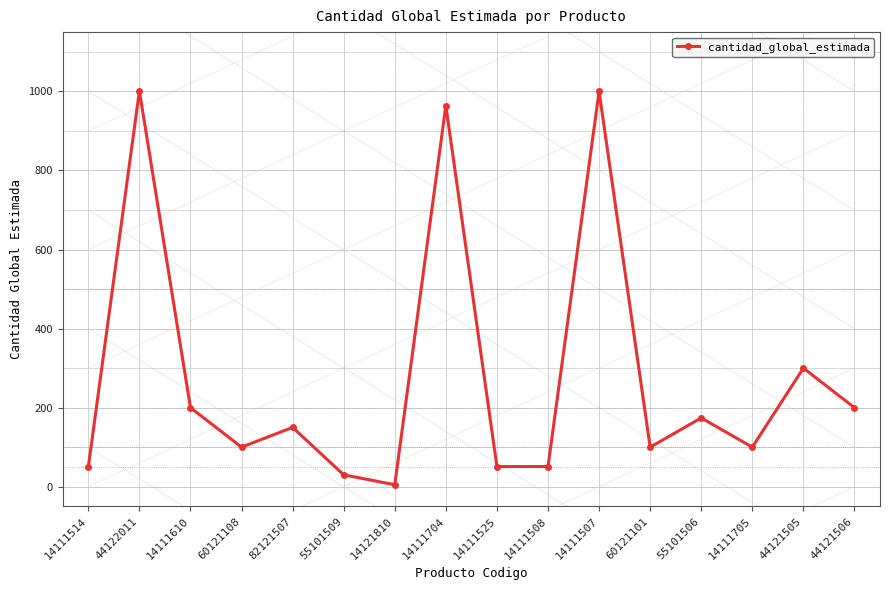

What is the sum of the values at 44121506 and 14111704?

1164